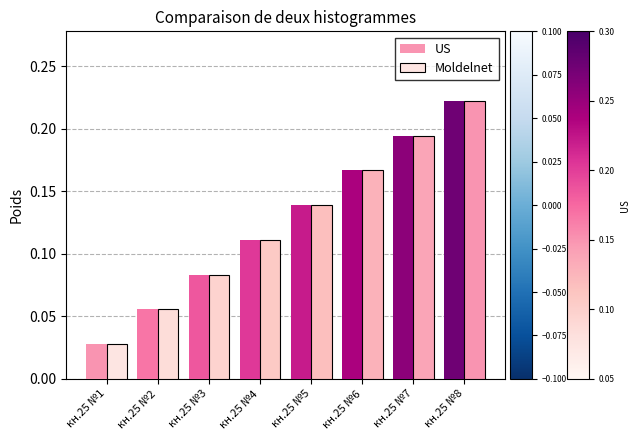

What is the sum of all Moldelnet values?

1.0